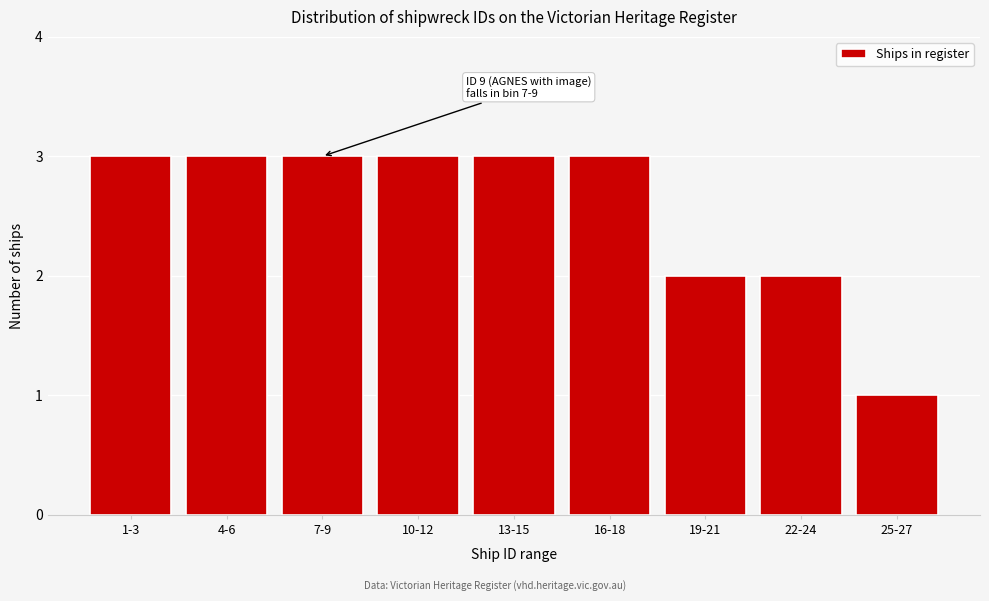

Reading right to left, list all the values displayed in this chart.

1	2	2	3	3	3	3	3	3